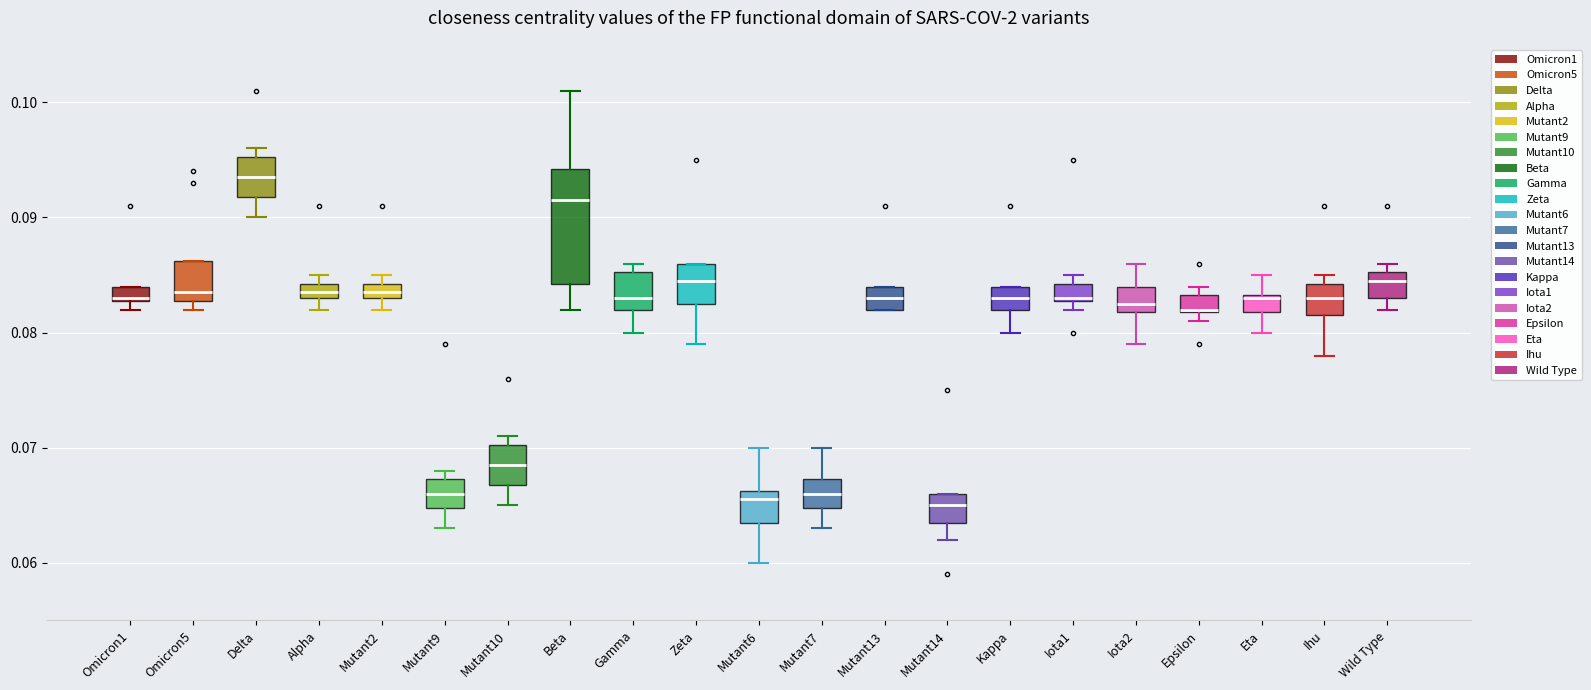

Which box is the tallest, from its lower edge to its upper edge?

Beta